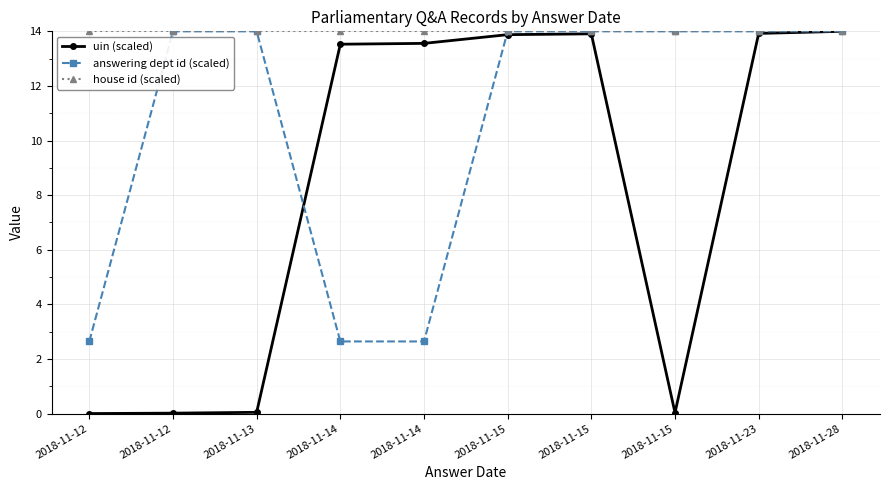

Where do uin (scaled) and answering dept id (scaled) first cross each other?

2018-11-13 and 2018-11-14